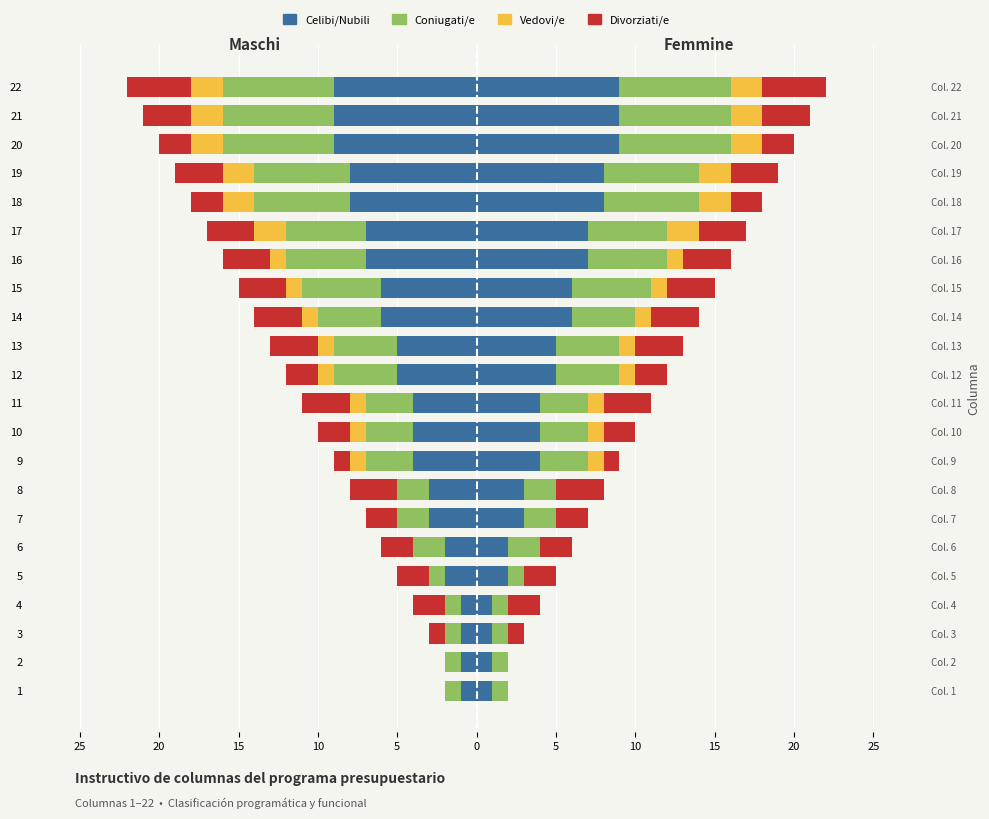

What is the label of the 2nd bar from the right?

20